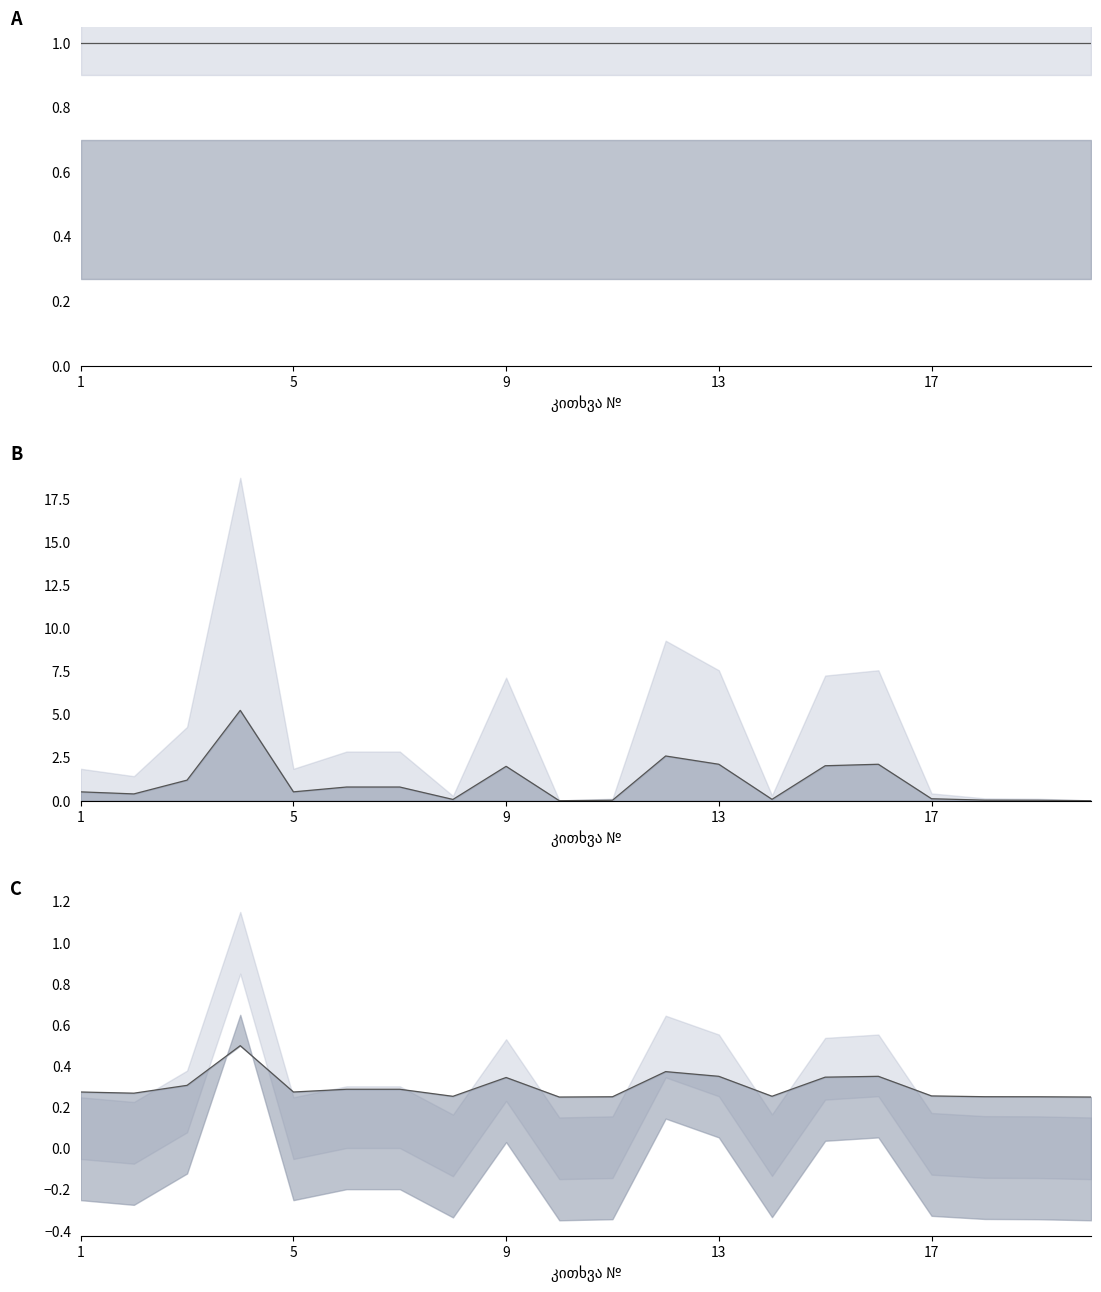

The ქულა series shows 1.0 at 7. True or false?

True